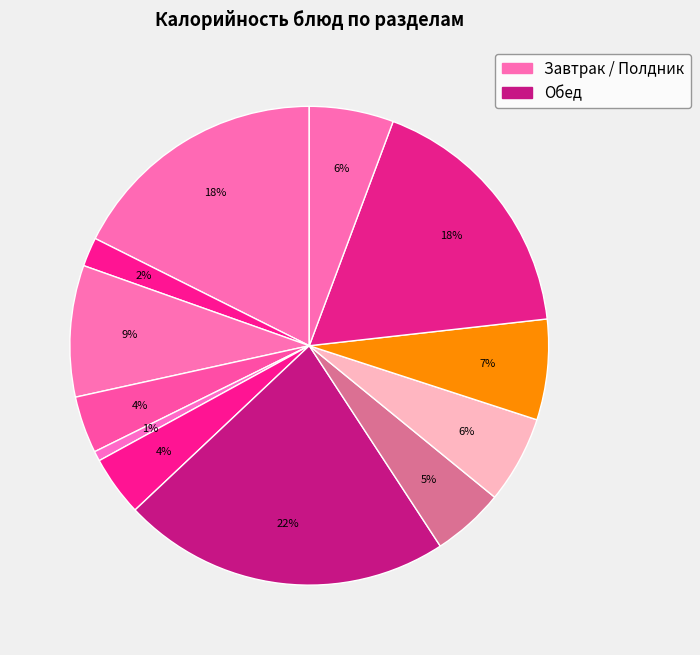

How many segments does this pie chart have?

12